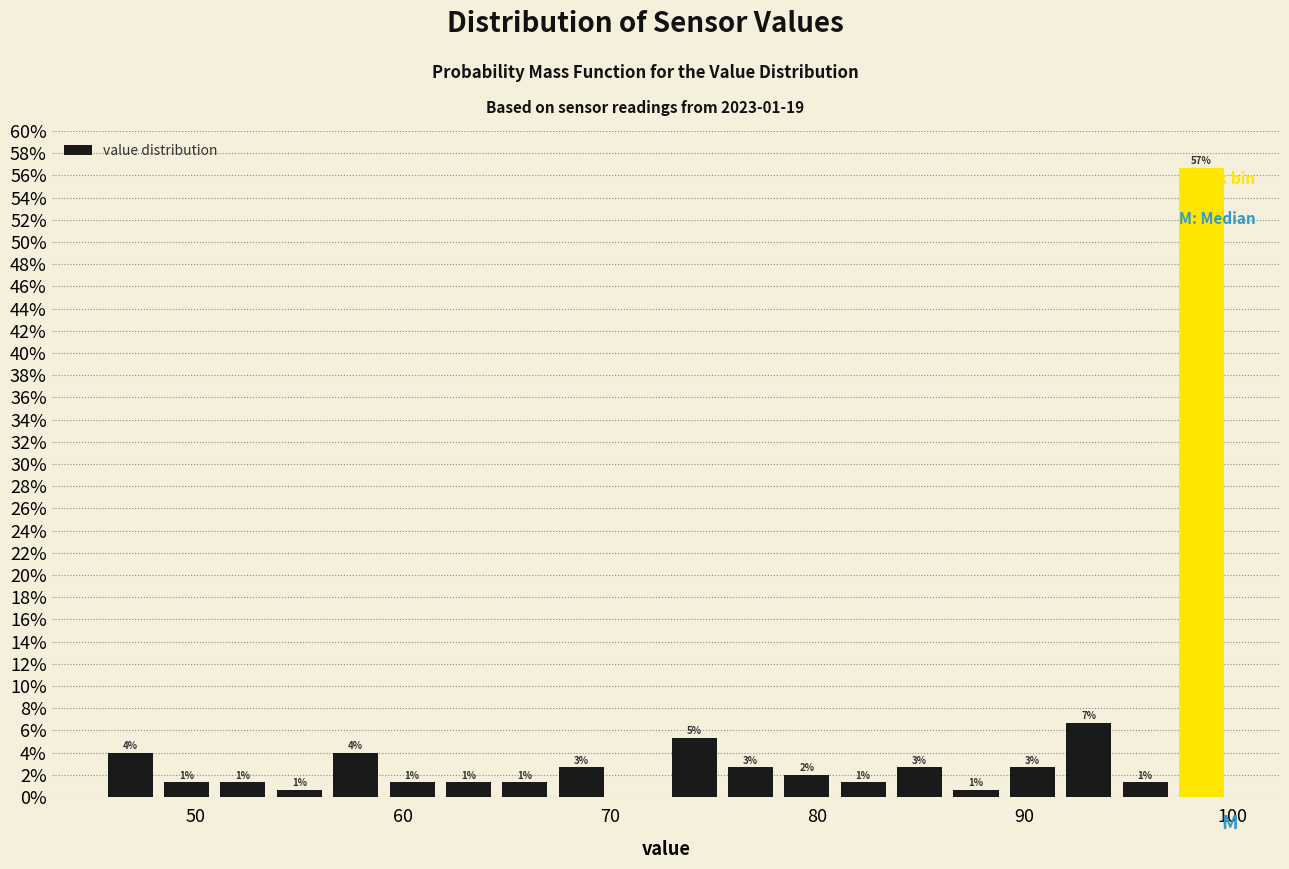

Read against the x-axis, roughly where is the centre of the tallest bar?

99